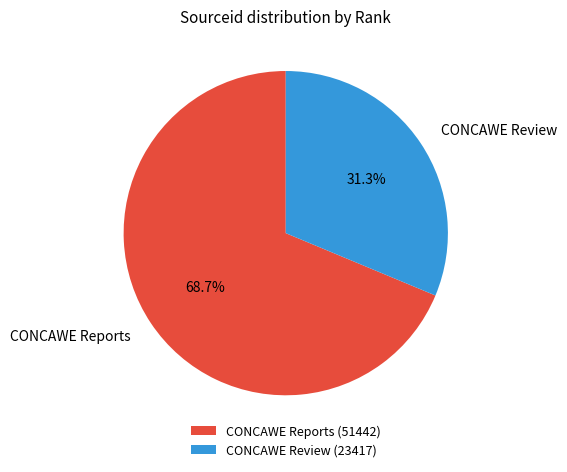

How many segments does this pie chart have?

2